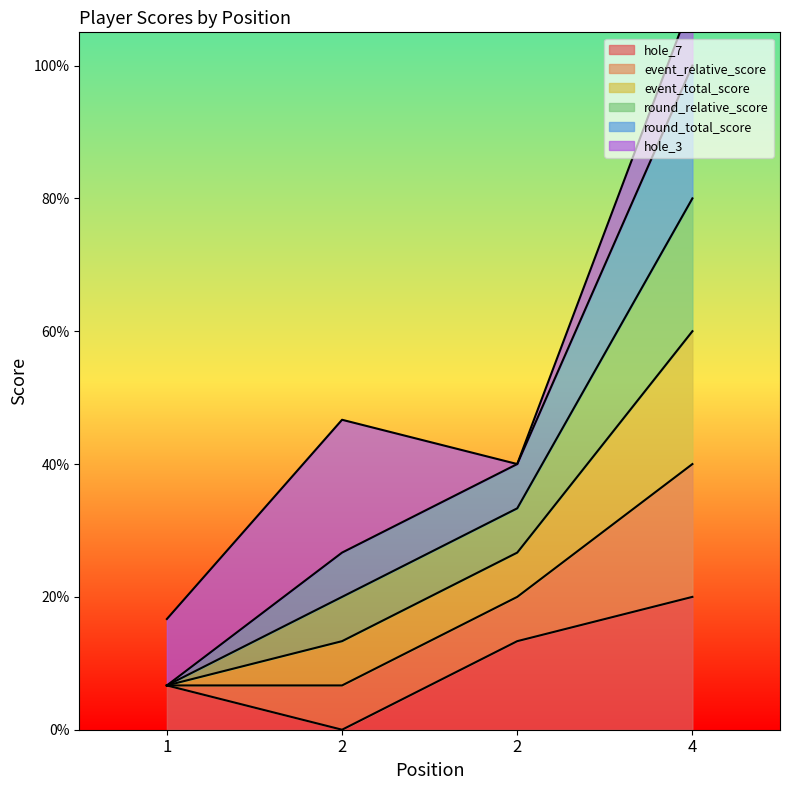

What is the sum of the hole_7 values at 1 and 2?

20.0